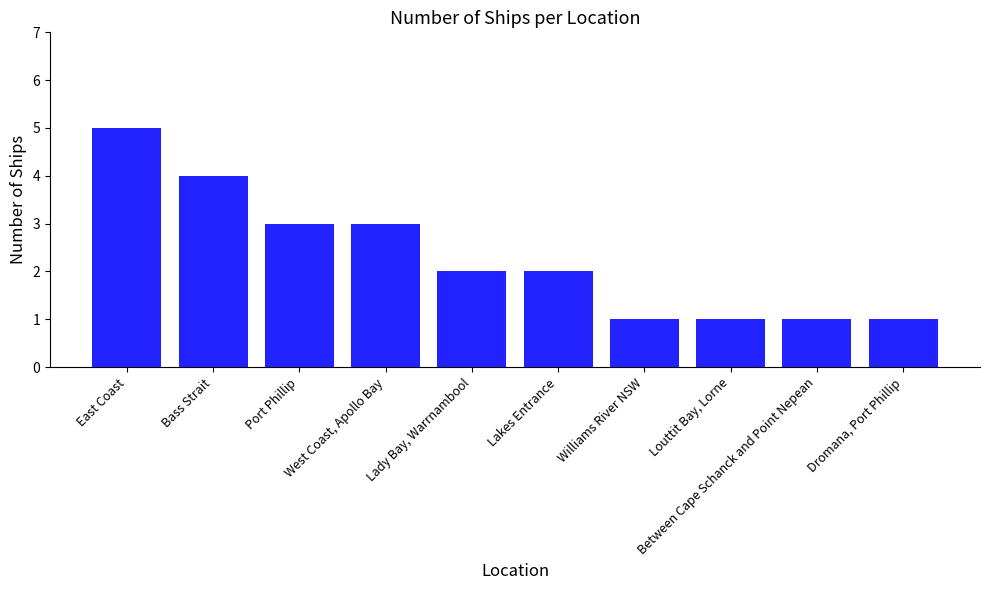

Reading left to right, transcribe all the data shown in this chart.

East Coast=5	Bass Strait=4	Port Phillip=3	West Coast, Apollo Bay=3	Lady Bay, Warrnambool=2	Lakes Entrance=2	Williams River NSW=1	Louttit Bay, Lorne=1	Between Cape Schanck and Point Nepean=1	Dromana, Port Phillip=1